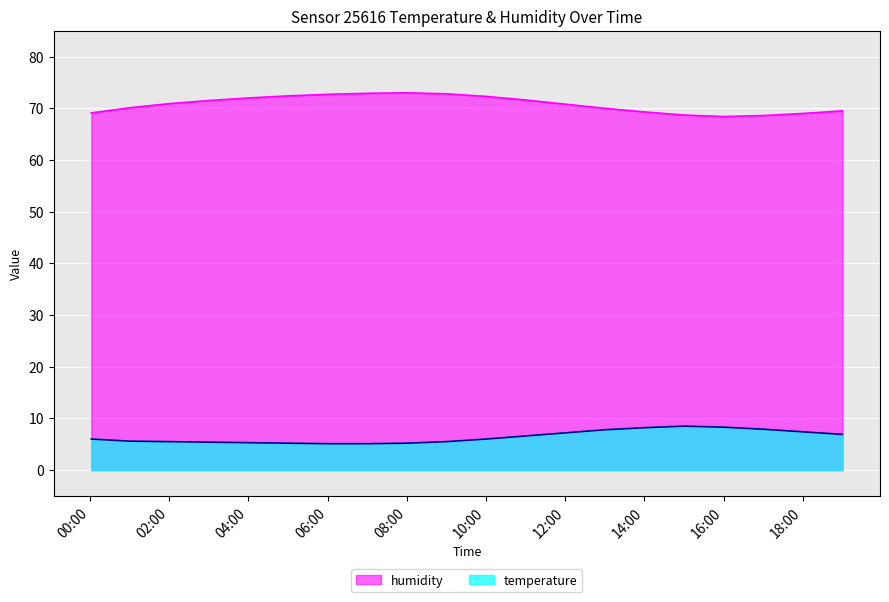

Reading right to left, what are all the values shown in this chart?

temperature: 19:00=6.9	18:00=7.4	17:00=7.9	16:00=8.3	15:00=8.5	14:00=8.2	13:00=7.8	12:00=7.2	11:00=6.6	10:00=6.0	09:00=5.5	08:00=5.2	07:00=5.1	06:00=5.1	05:00=5.2	04:00=5.3	03:00=5.4	02:00=5.5	01:00=5.6	00:02=6.0
humidity: 19:00=69.5	18:00=69.0	17:00=68.6	16:00=68.4	15:00=68.7	14:00=69.3	13:00=70.0	12:00=70.8	11:00=71.6	10:00=72.3	09:00=72.8	08:00=73.0	07:00=72.9	06:00=72.7	05:00=72.4	04:00=72.0	03:00=71.5	02:00=70.9	01:00=70.1	00:02=69.1